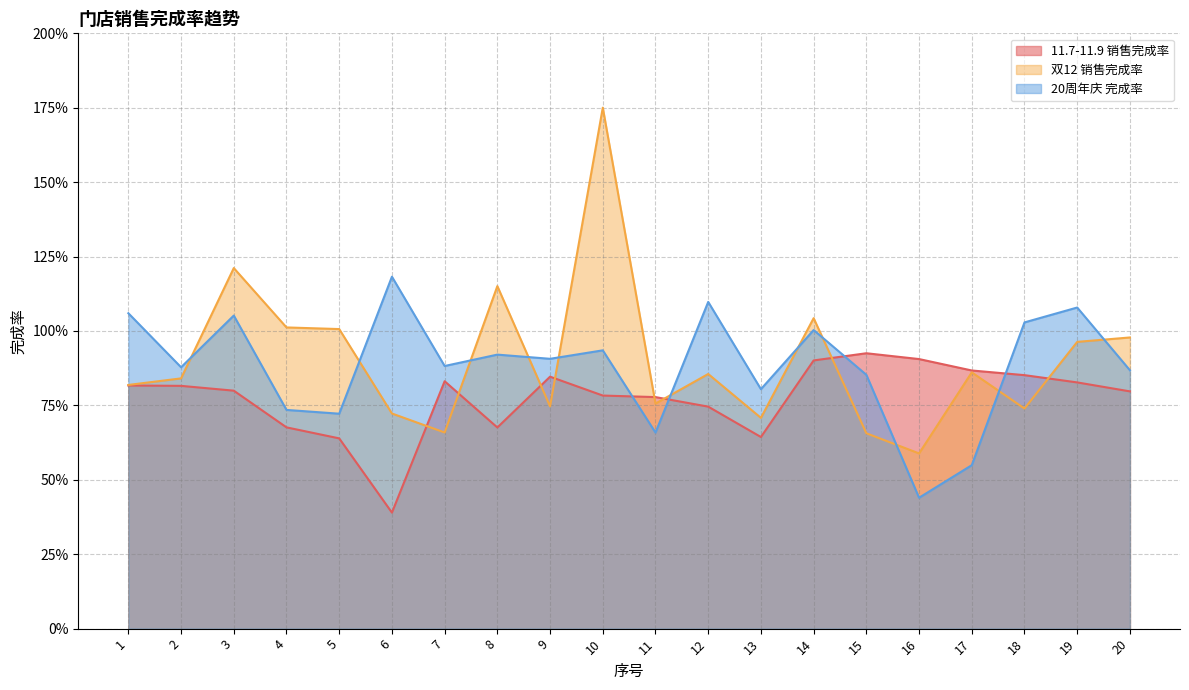

What is the total value across all series at 3?

3.1